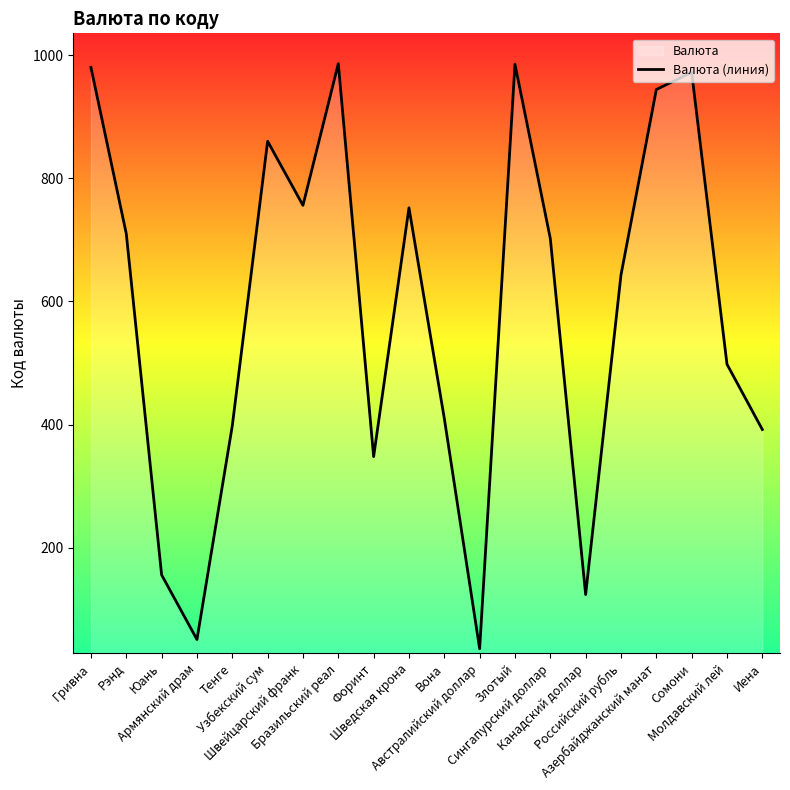

Which category has the lowest value across all series?

Австралийский доллар